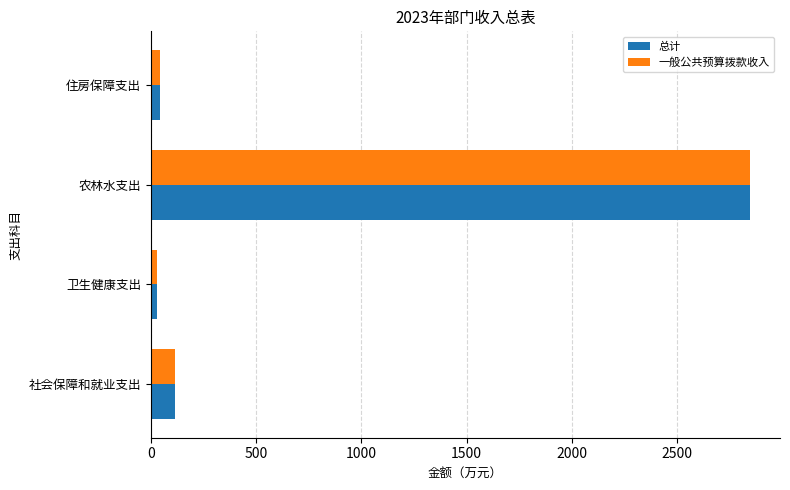

The value of 总计 at 农林水支出 is 4551.6. True or false?

False